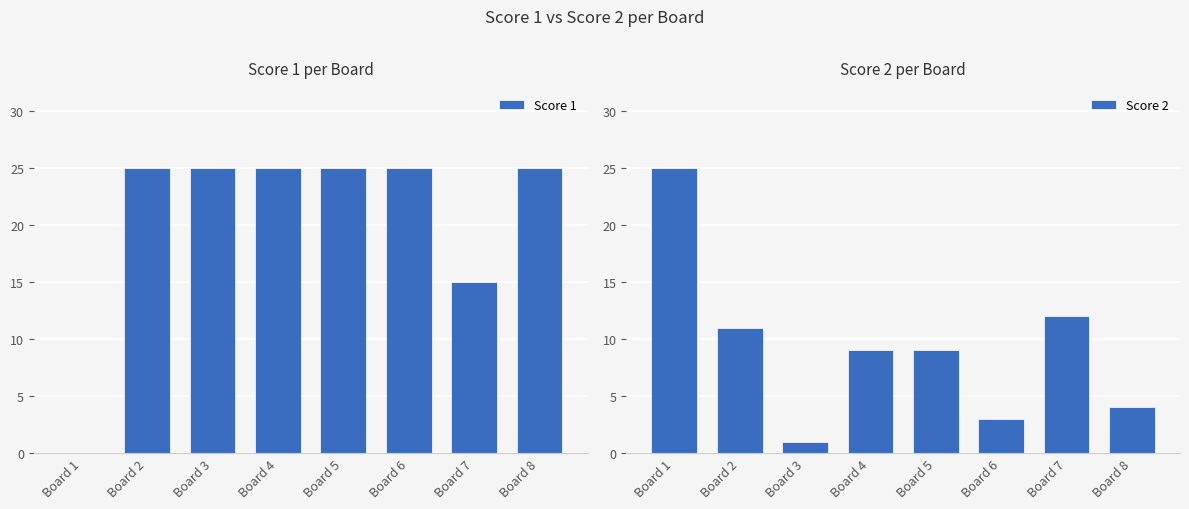

Rank the series at Board 5 from highest to lowest value.

Score 1, Score 2